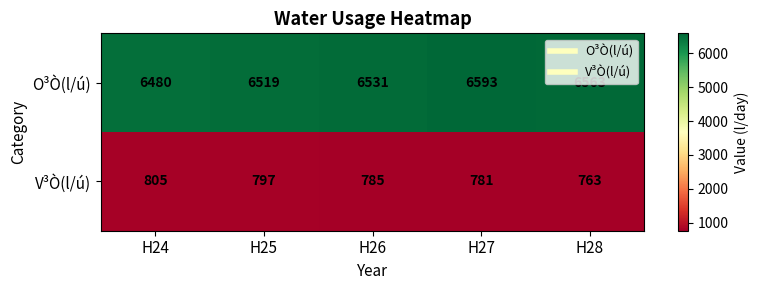

List the series in order of their peak value, lowest first.

V³Ò(l/ú), O³Ò(l/ú)